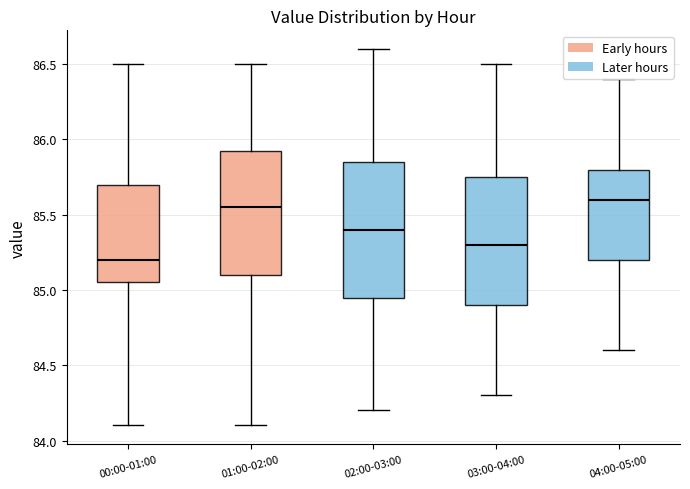

Where does the upper whisker of the box for 02:00-03:00 end on the y-axis? The values are not printed on the chart, so give them approximately, as read against the axis.

86.60